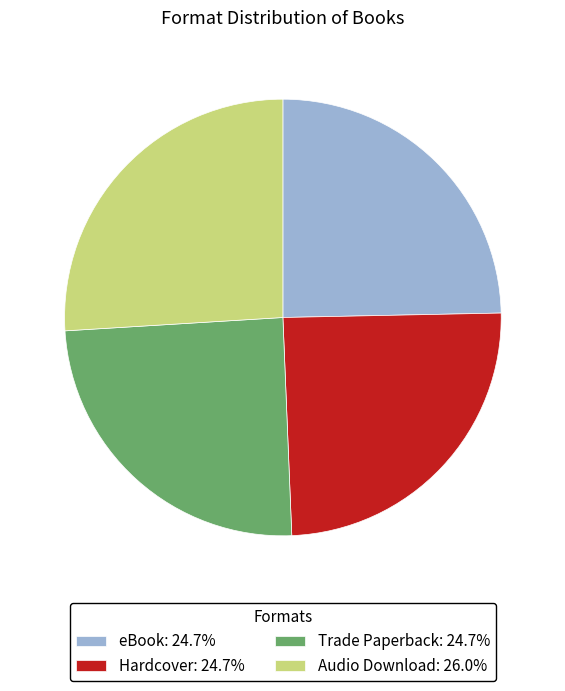

The Trade Paperback slice represents 34% of the pie. True or false?

False